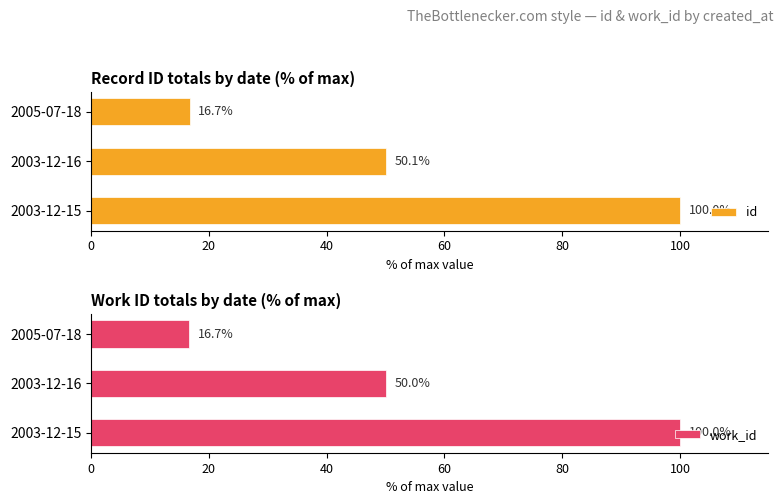

Count the number of data series in this chart.

2